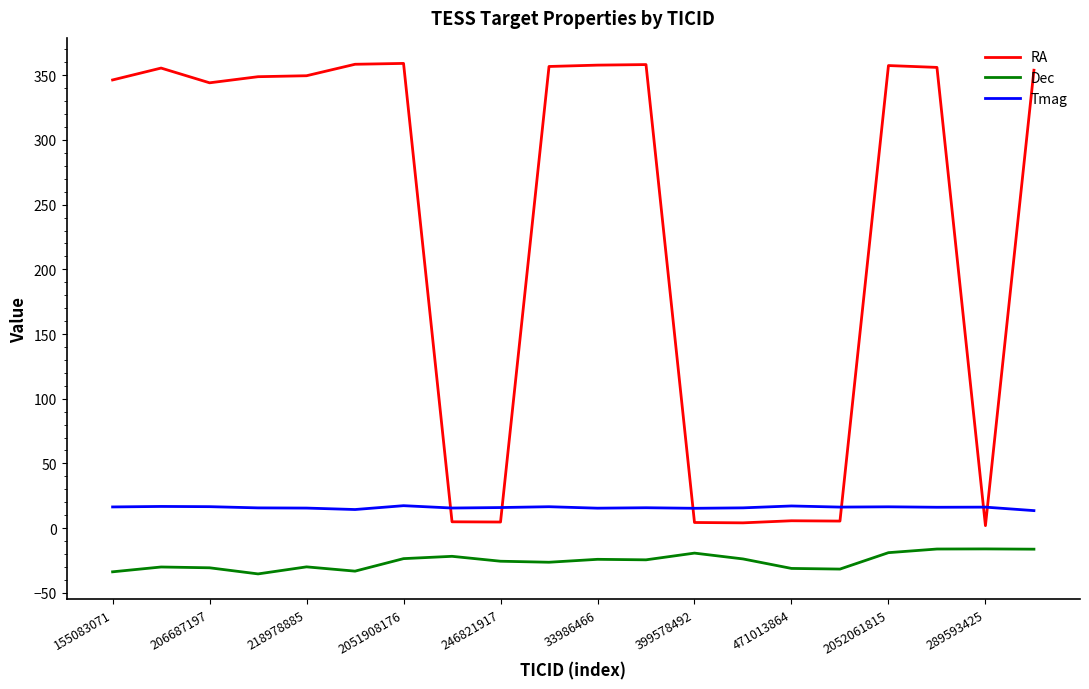

True or false: Dec and RA cross at least once.

False